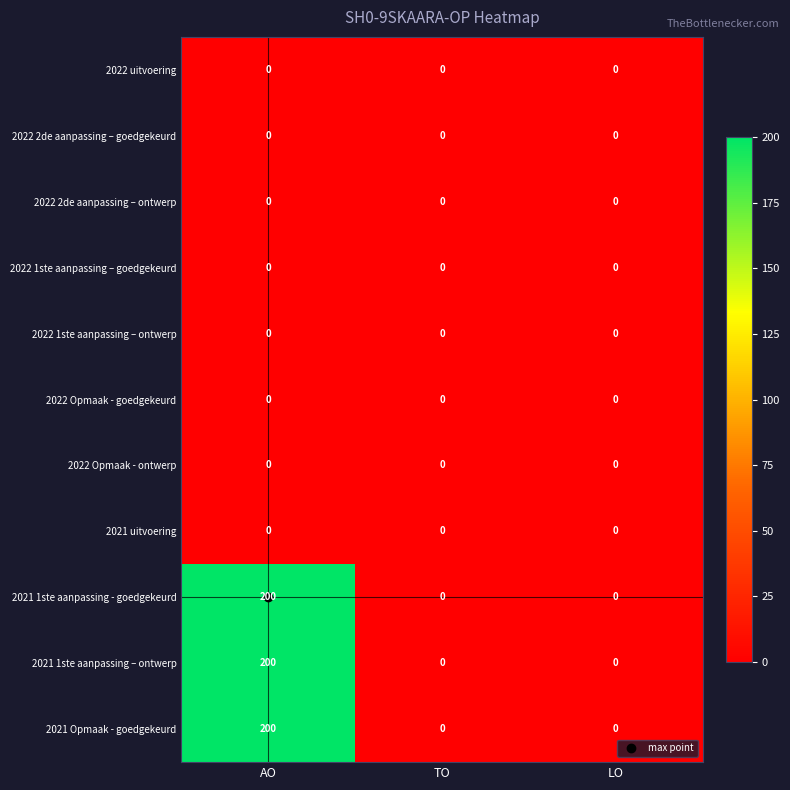

Is the value of 2022 Opmaak - ontwerp at TO greater than the value of 2021 Opmaak - goedgekeurd at AO?

No